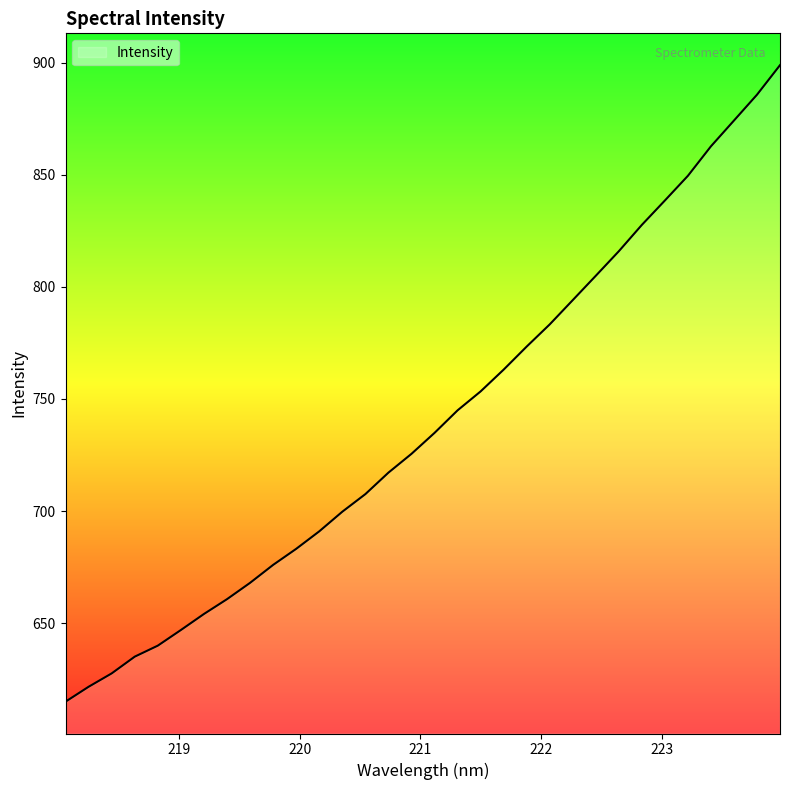

How many lines are shown in the chart?

1